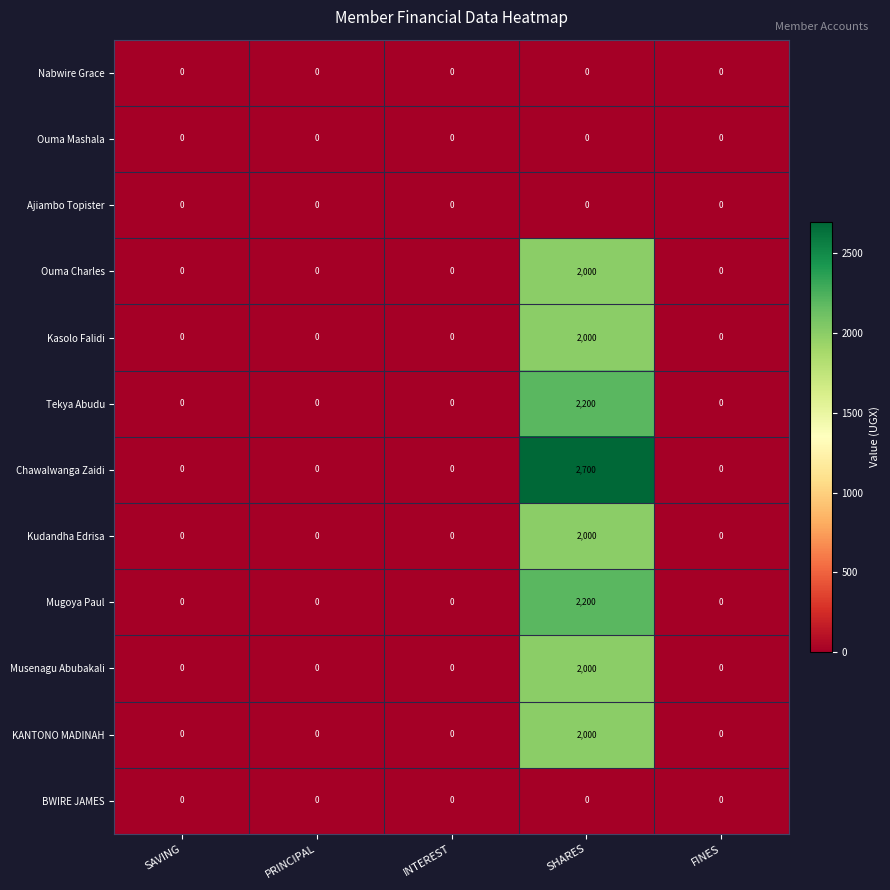

At which category is the sum across all series the highest?

SHARES